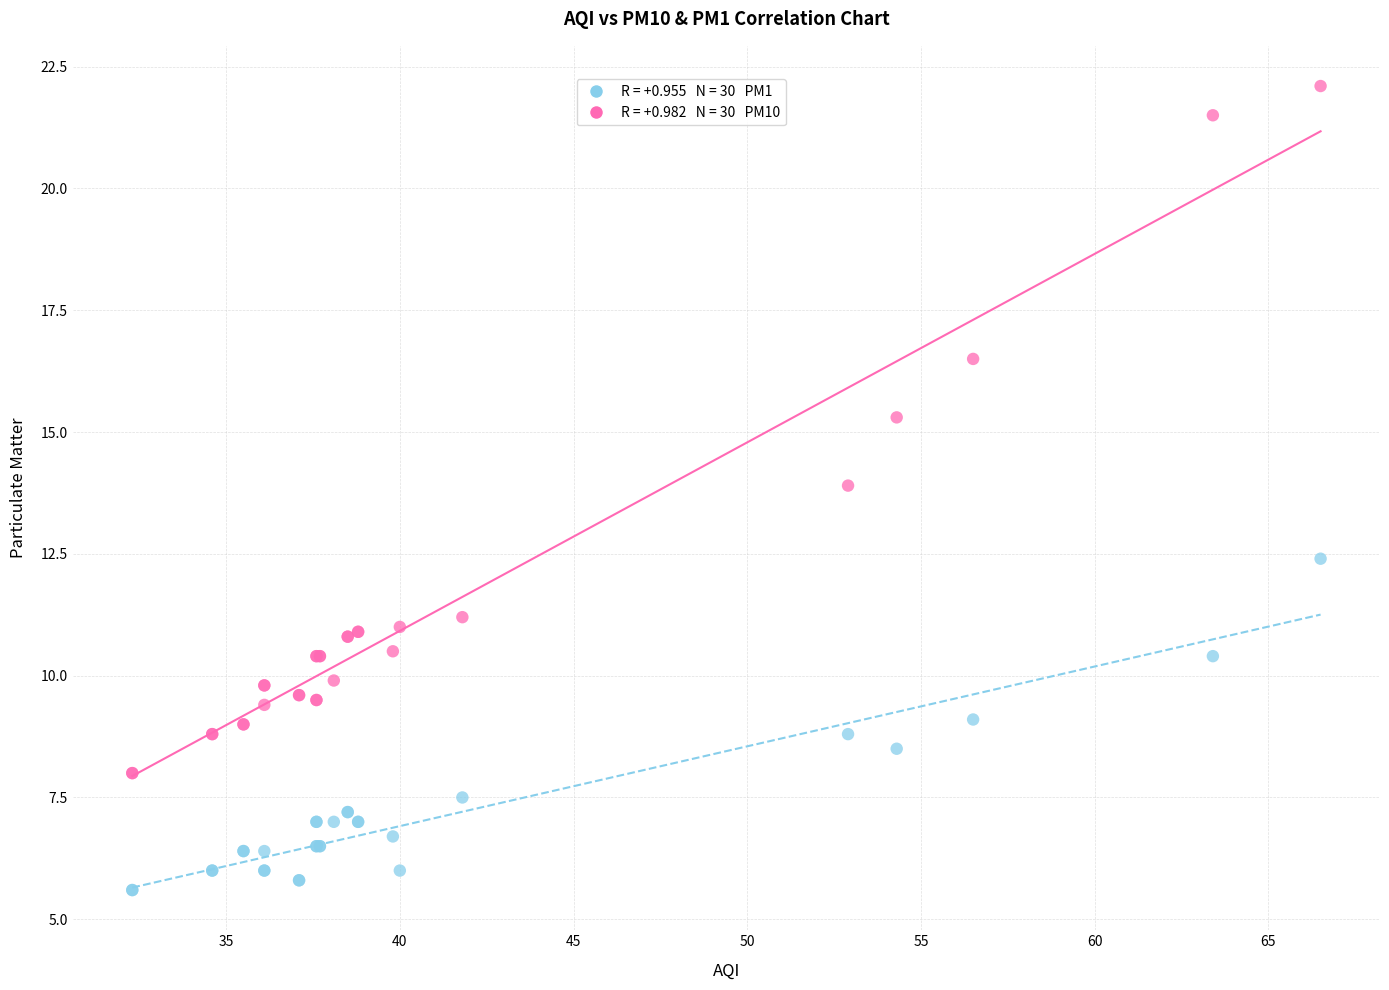

Across all series, what Y value is closest to 13?

12.4